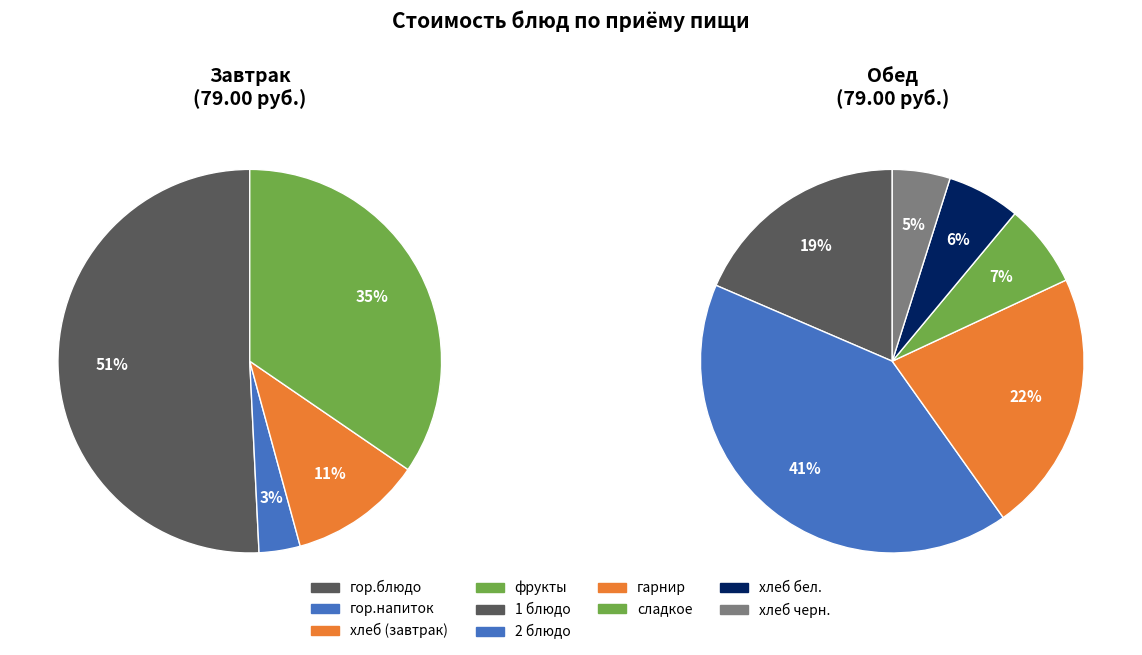

Does any single category account for the majority?

No